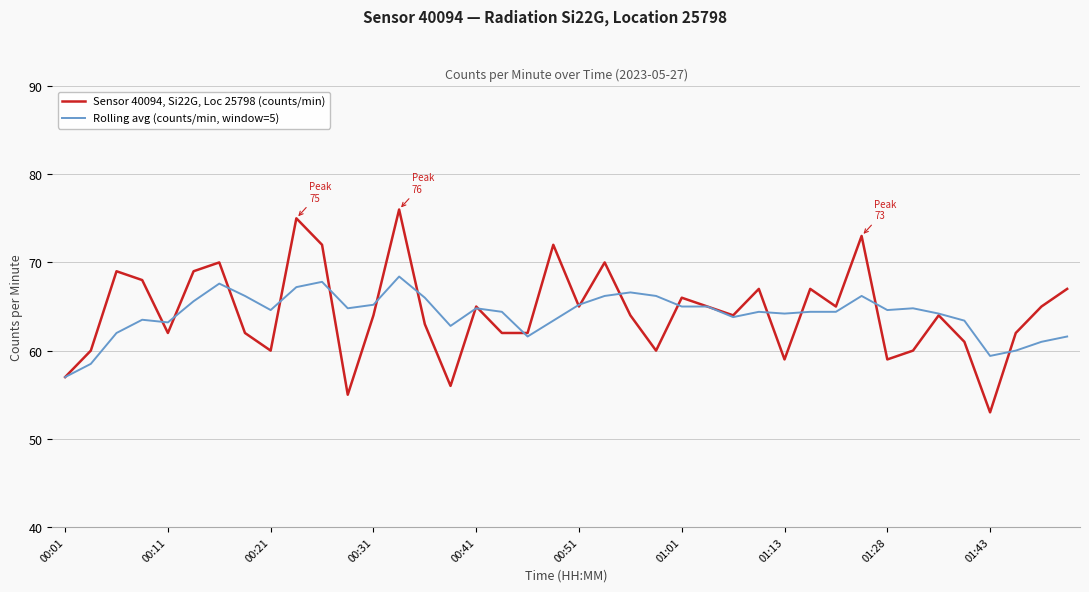

What is the highest value of the Rolling avg (counts/min, window=5) series?

68.4